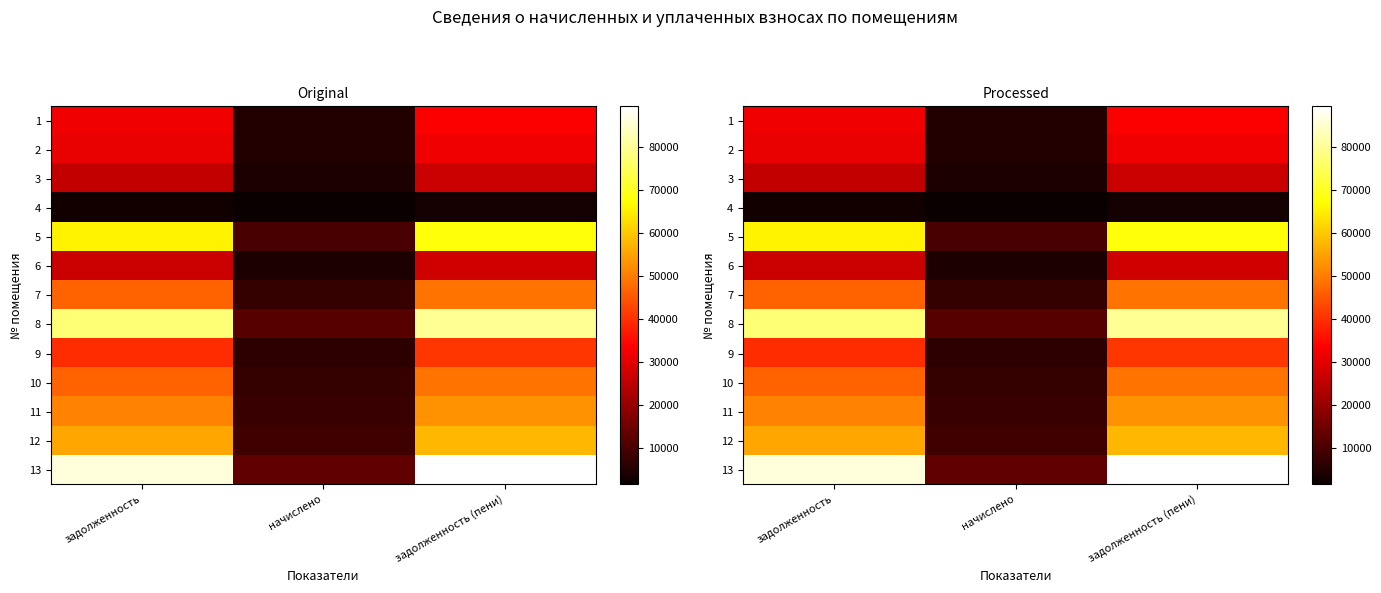

What is the minimum value shown in the chart?

1482.0